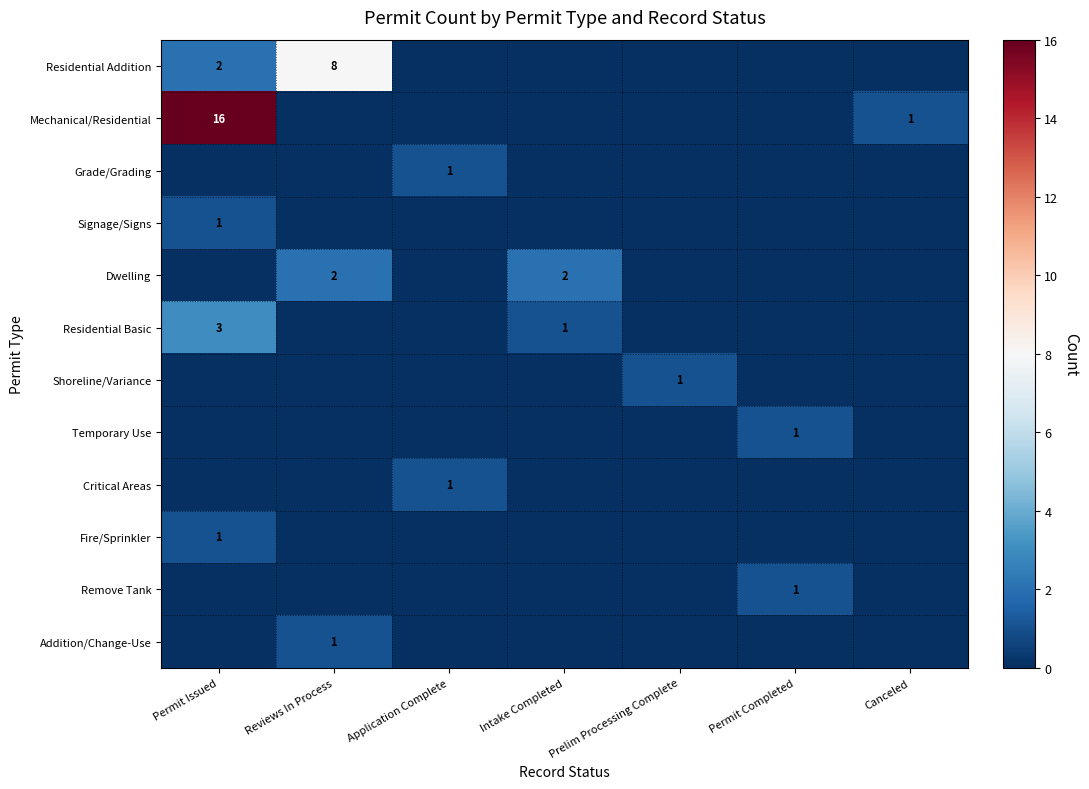

What is the maximum value for Mechanical/Residential?

16